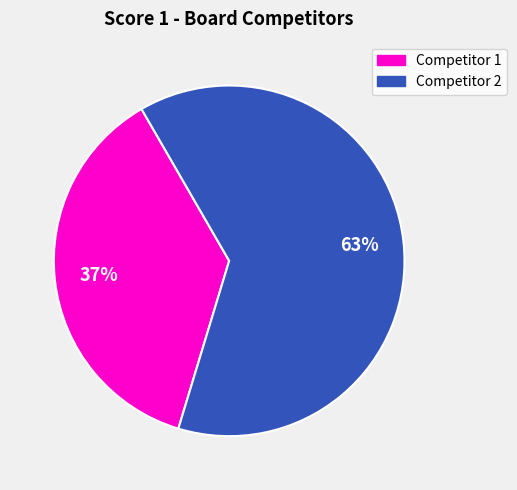

Is there any slice that represents more than half of the pie?

Yes